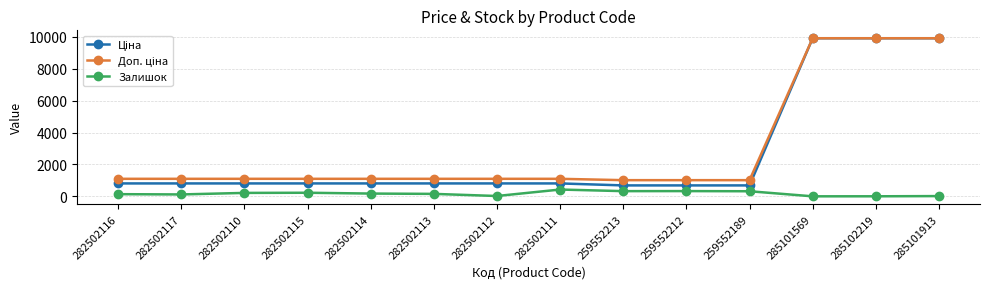

Does the chart have visible grid lines?

Yes